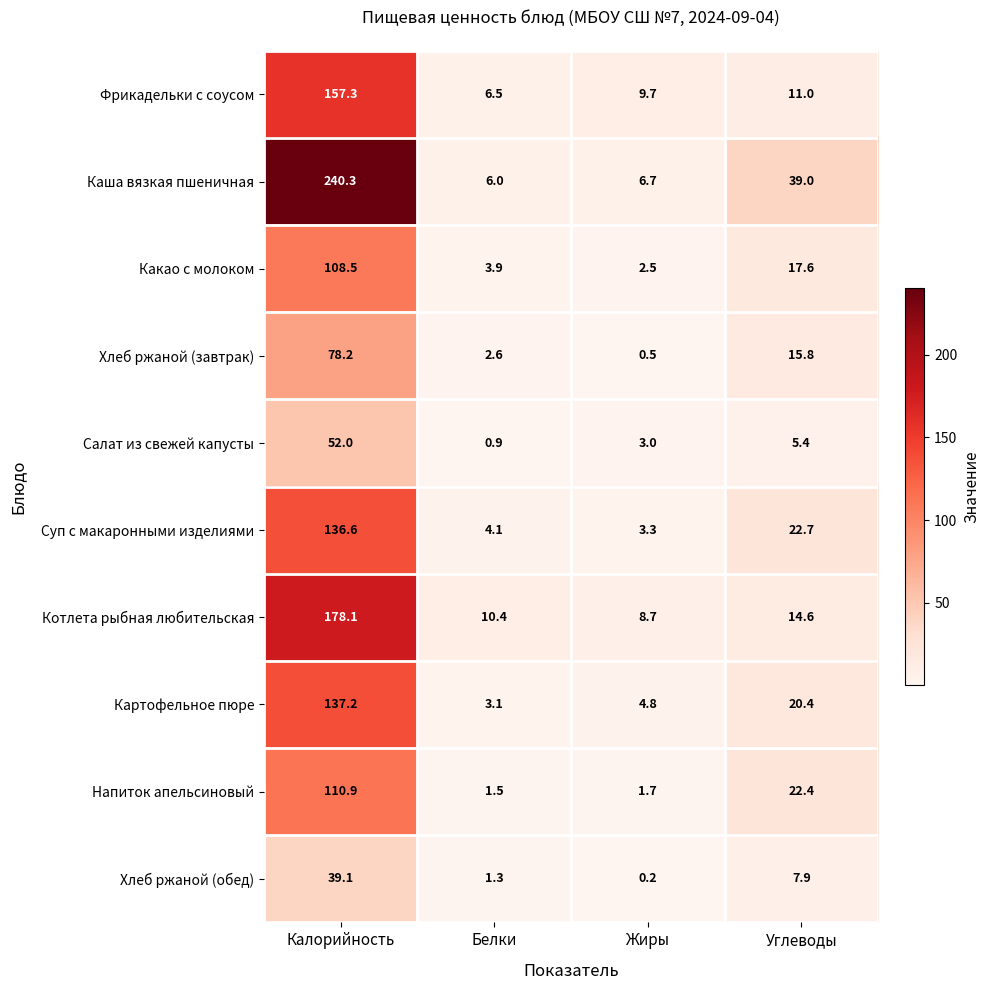

What is the approximate value of Котлета рыбная любительская at Углеводы?

14.6